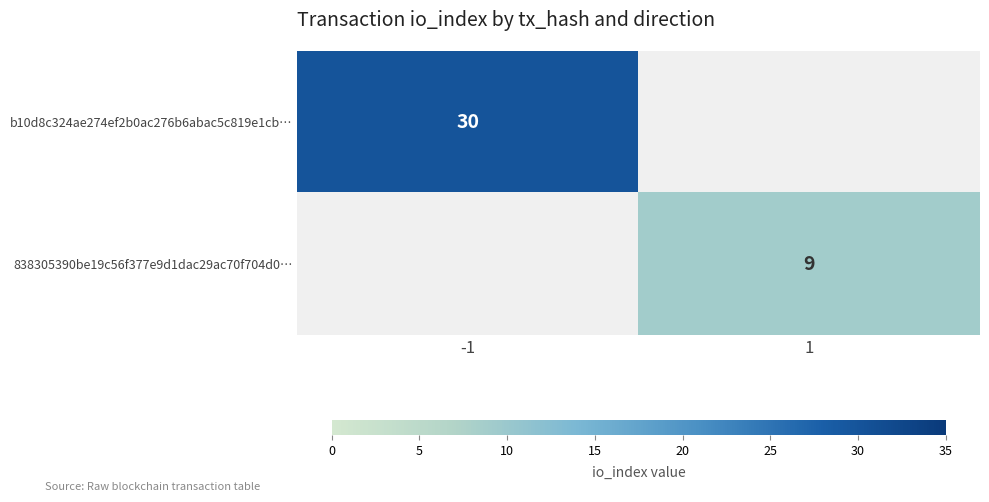

True or false: 838305390be19c56f377e9d1dac29ac70f704d0… has a value of 13 at 1.

False